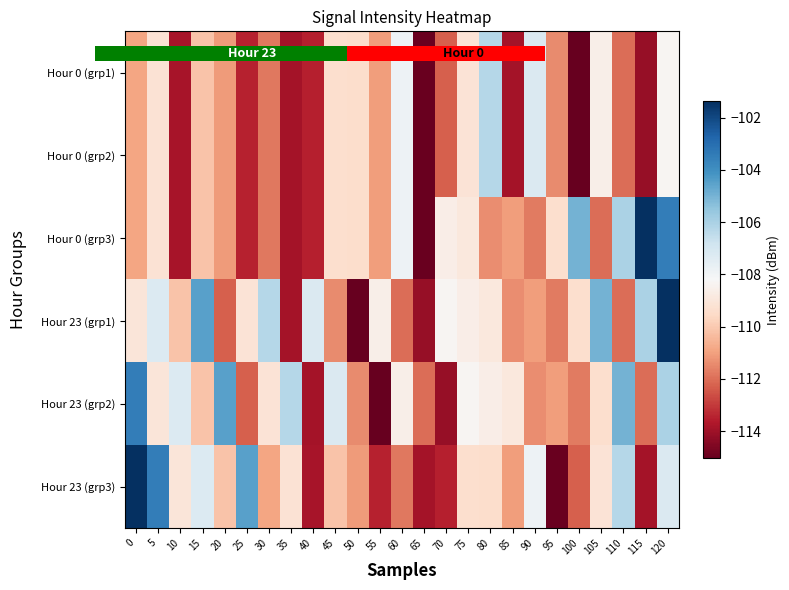

How many distinct data groups are displayed?

6